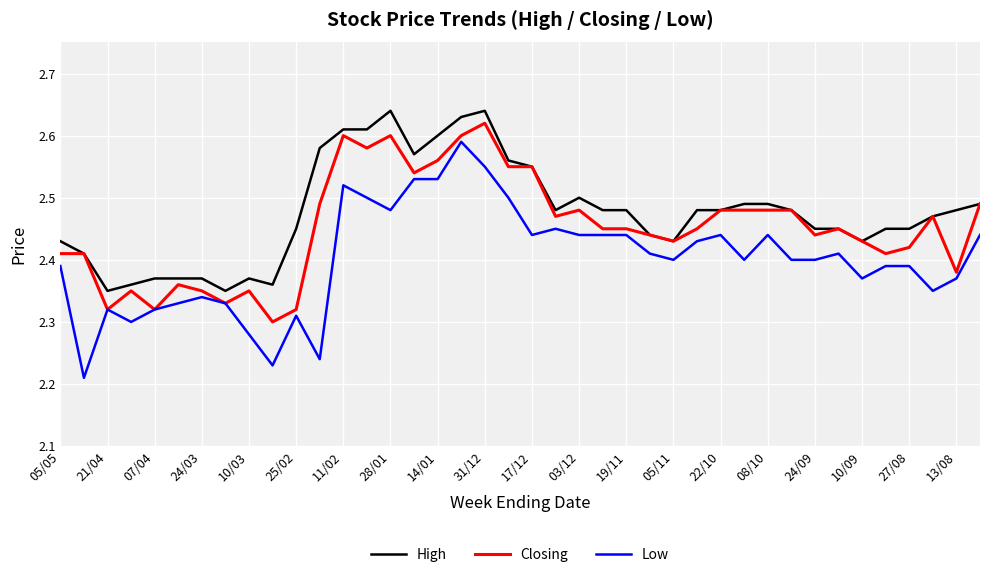

True or false: Low and High cross at least once.

False